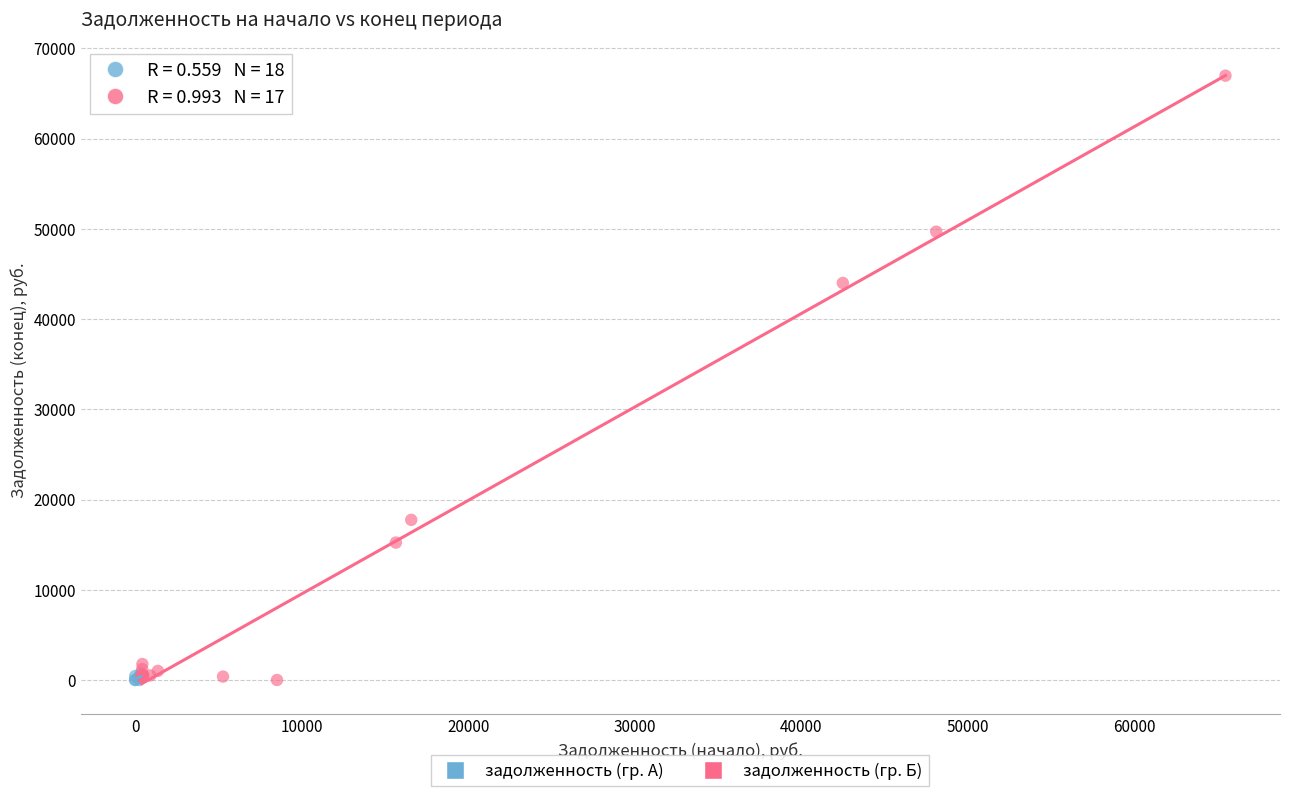

Which series has the widest spread of Y values?

задолженность (гр. Б)